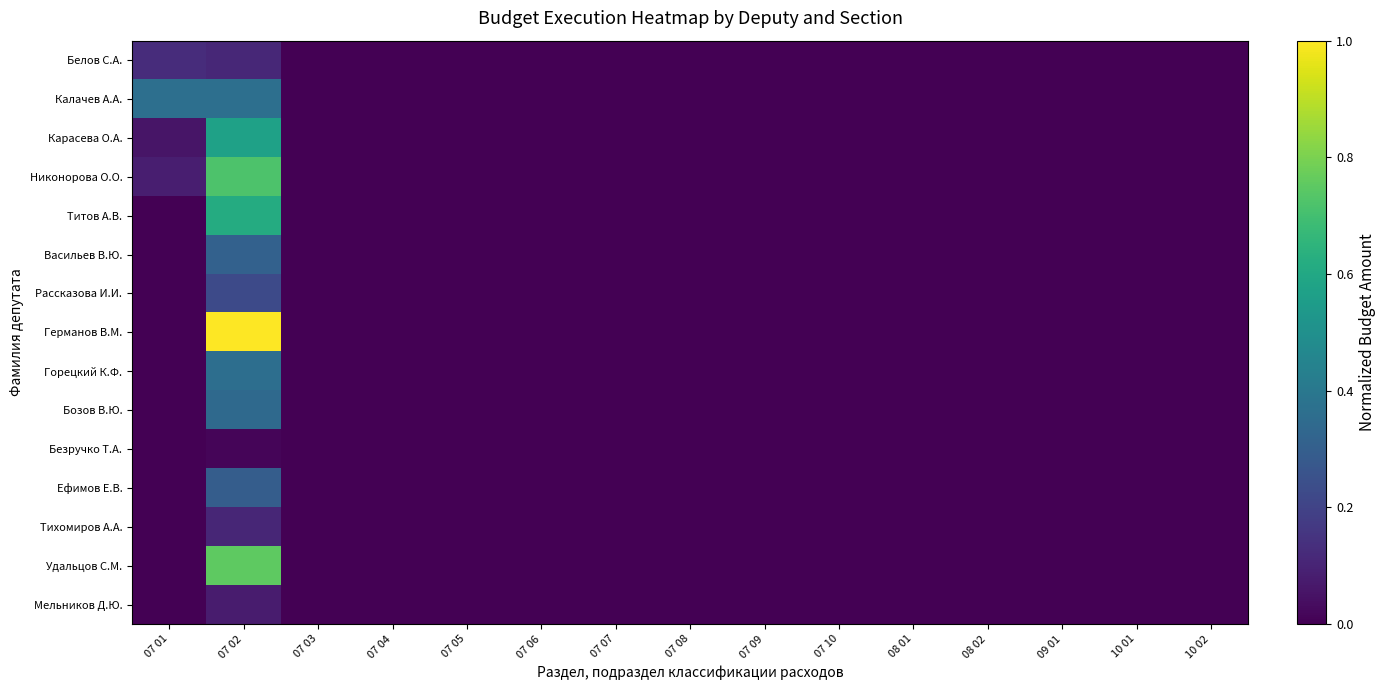

At which category is the sum across all series the highest?

07 02